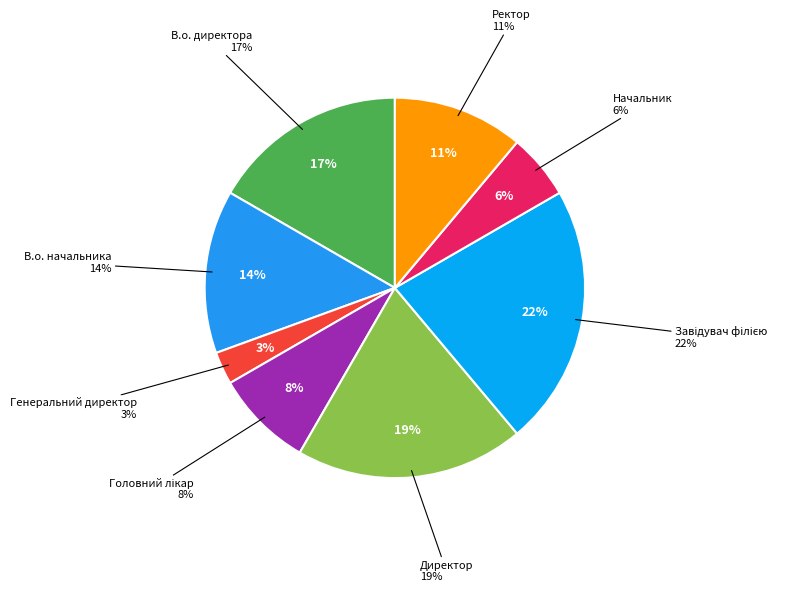

How many segments does this pie chart have?

8